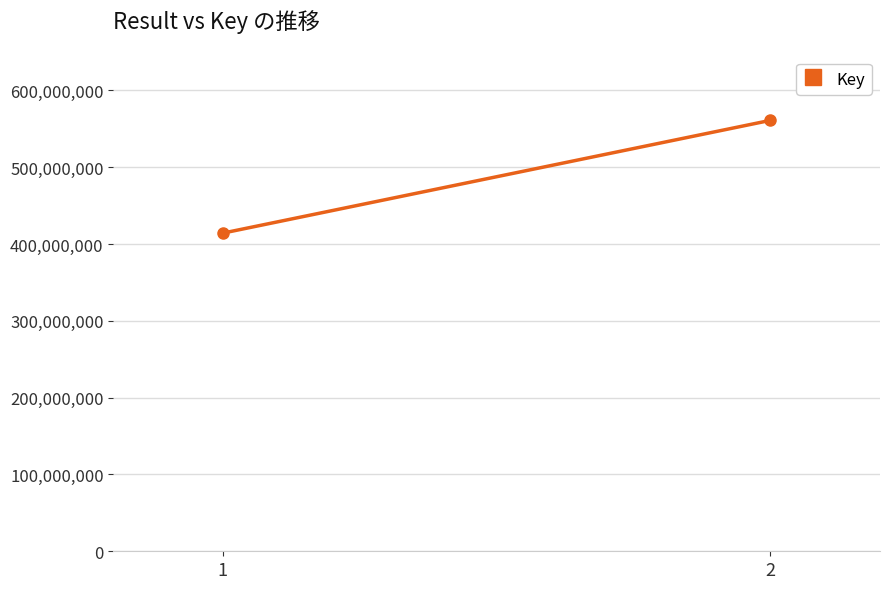

Is this an area chart (filled region under the line)?

No